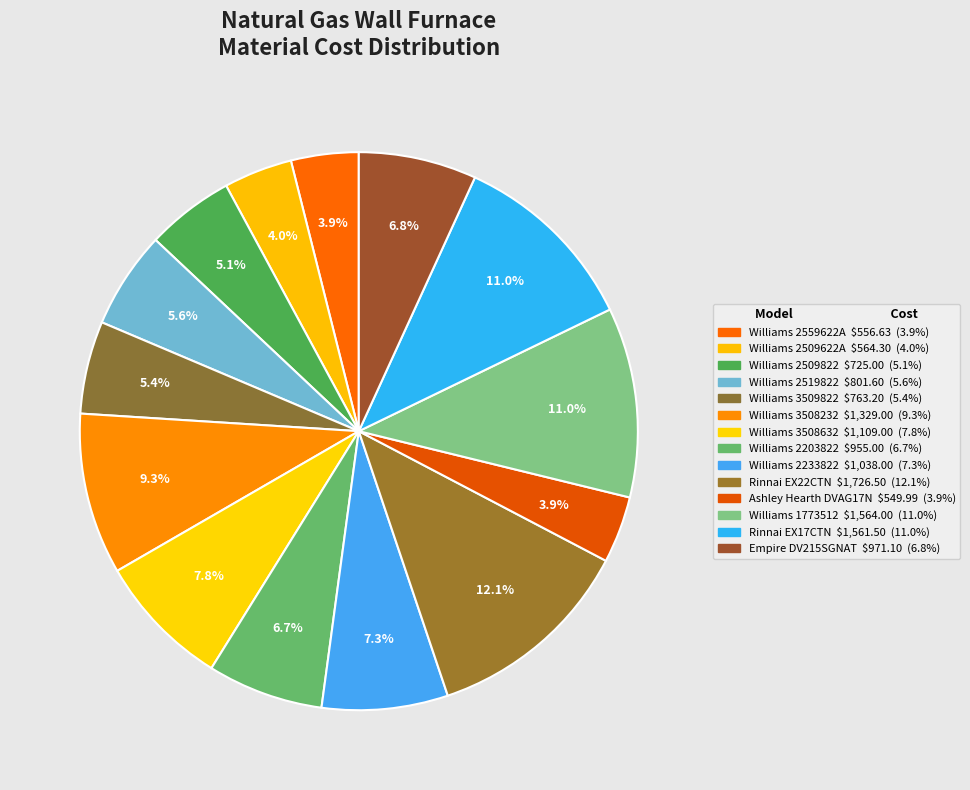

How many slices are in this pie chart?

14